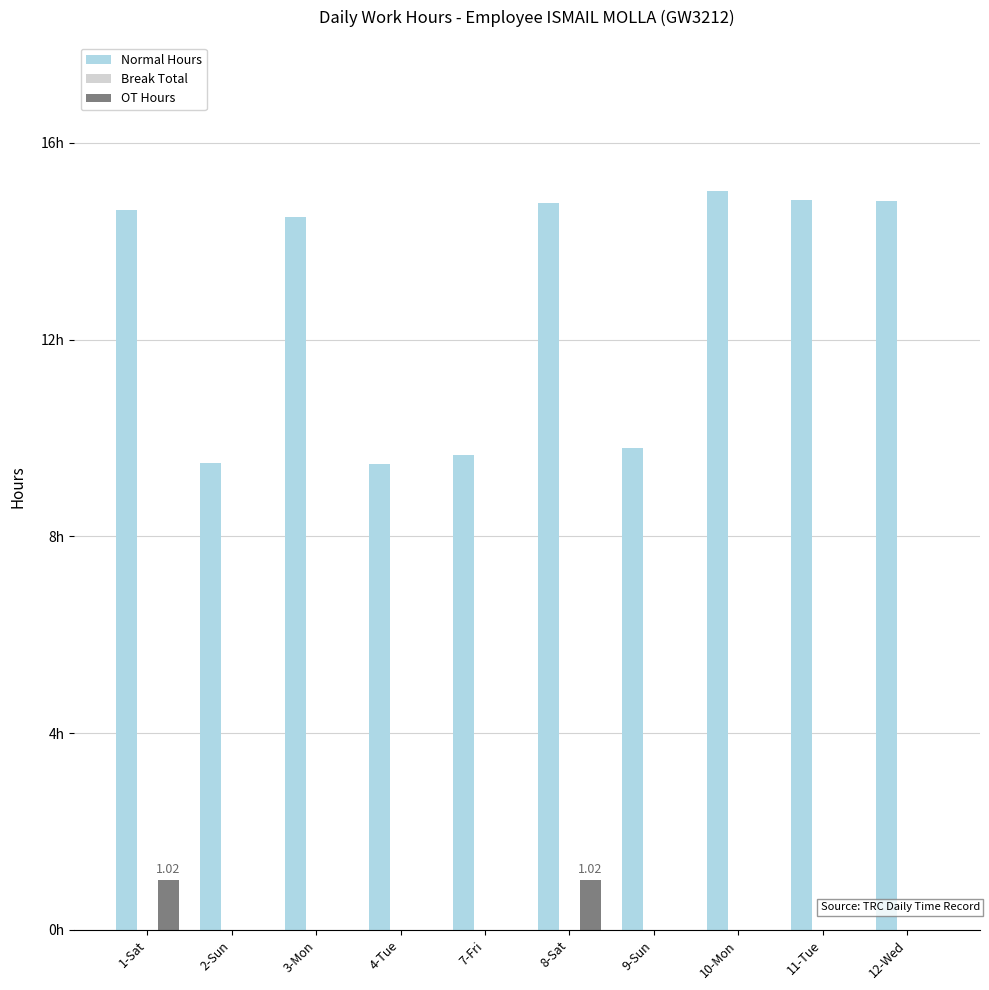

Between 3-Mon and 9-Sun, which series saw the biggest shift?

Normal Hours